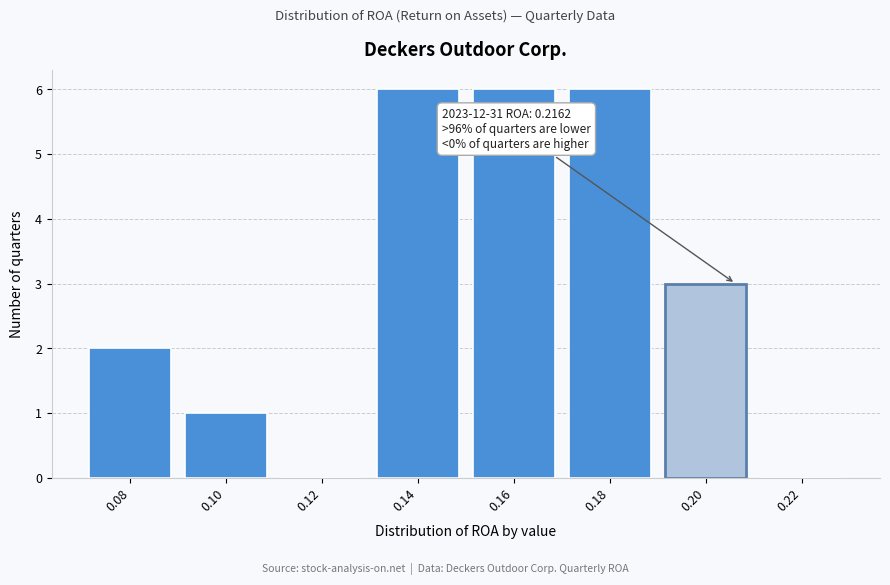

Reading left to right, extract all data points from this chart.

0.08=2	0.10=1	0.12=0	0.14=6	0.16=6	0.18=6	0.20=3	0.22=0